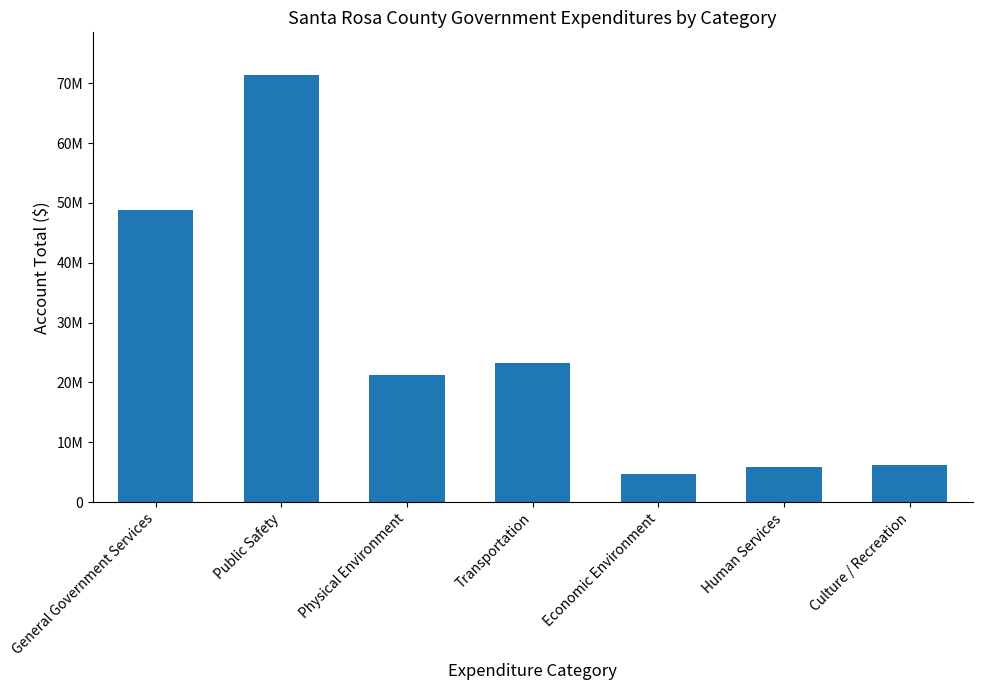

Where does the data first go above 21242197?

General Government Services